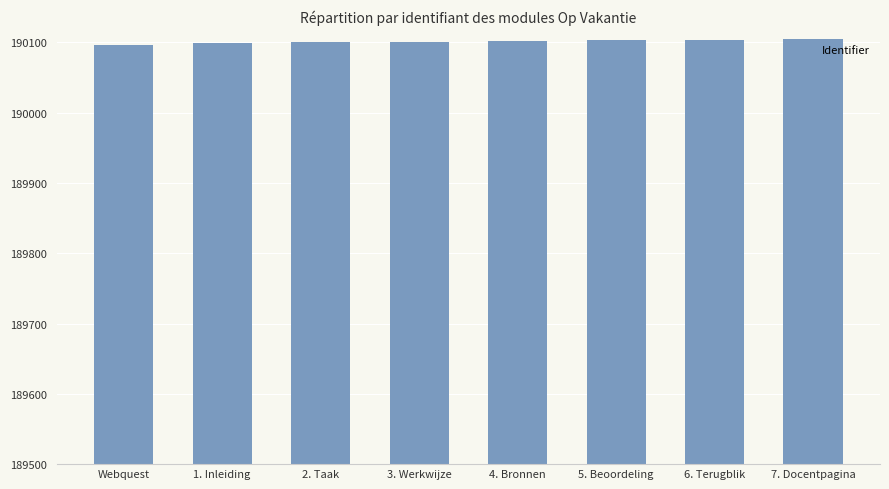

What is the ratio of the value at 3. Werkwijze to the value at 6. Terugblik?

1.0